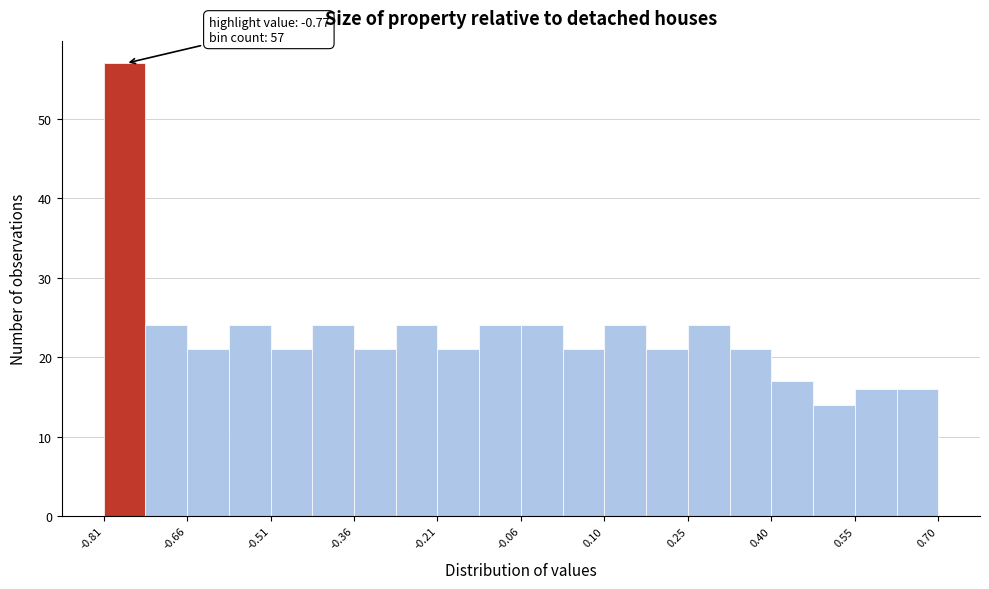

Around what value on the x-axis is the tallest bar? Give the approximate position of its centre, as read against the axis.

-0.78